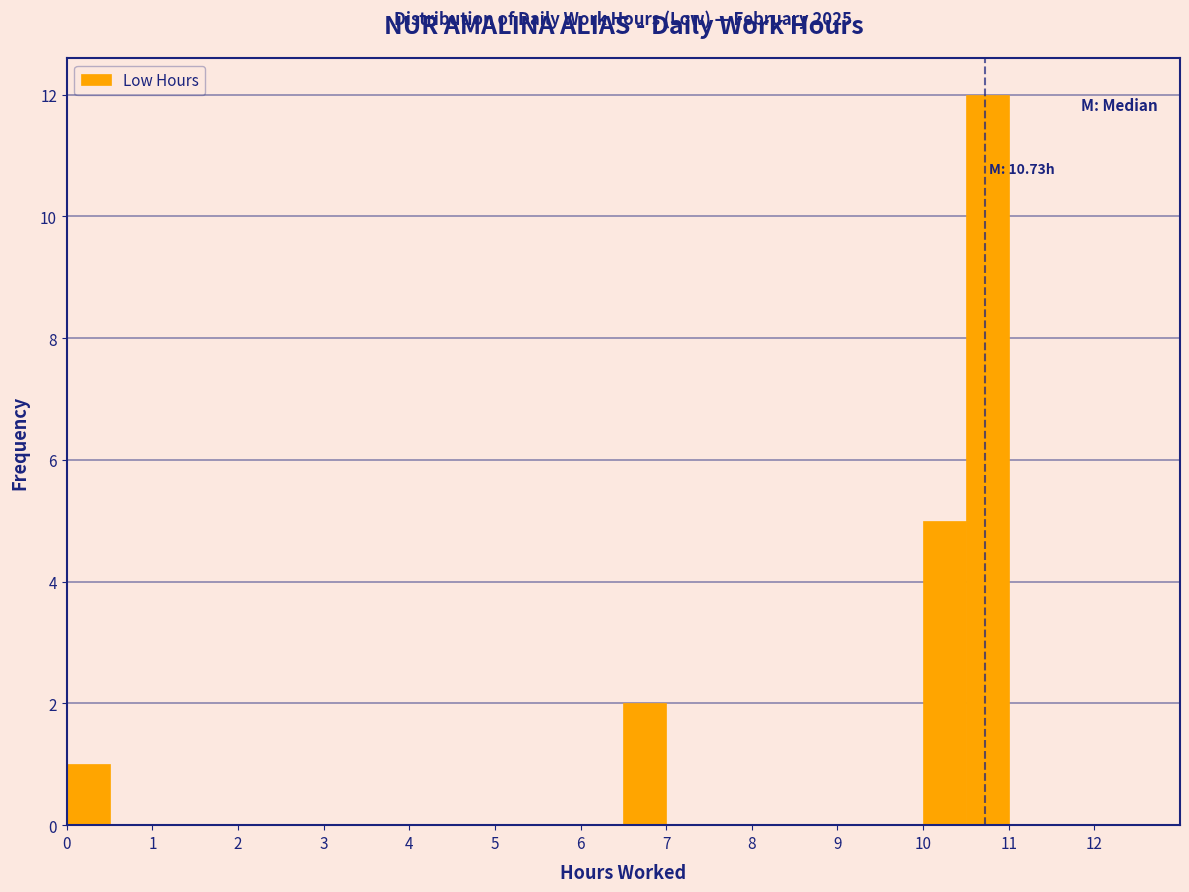

Which range on the x-axis has the tallest bar?

10.5 to 11.0